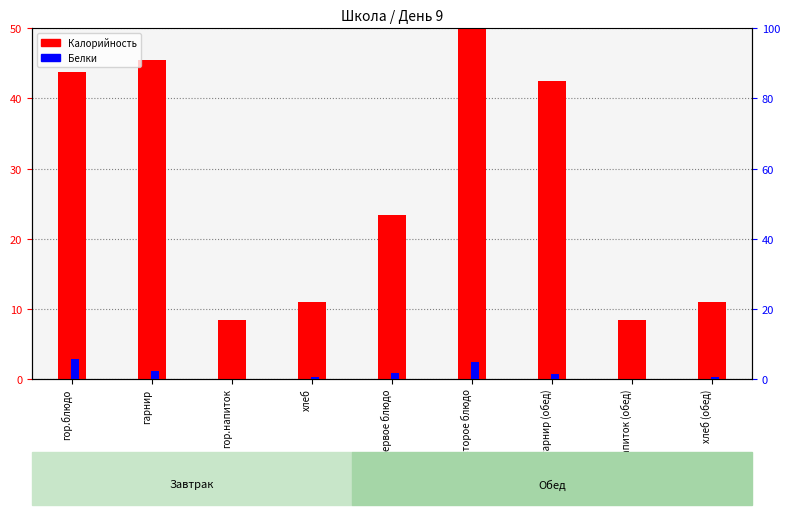

How many data points in Белки are above 1?

5